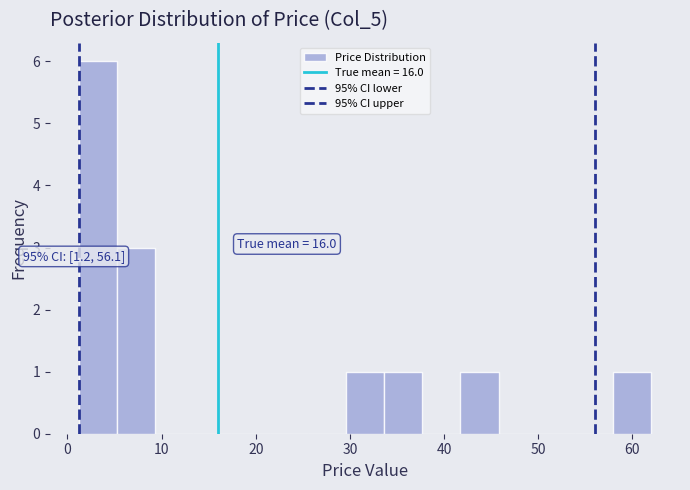

Over which range of the x-axis is the bar tallest?

1 to 5